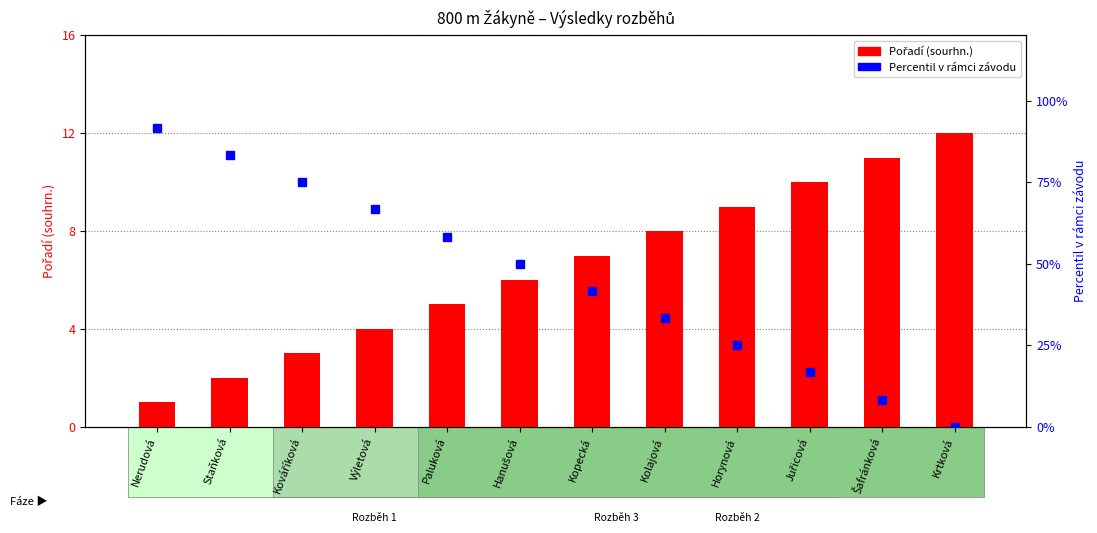

Which series has the widest spread of values?

Percentil v rámci závodu